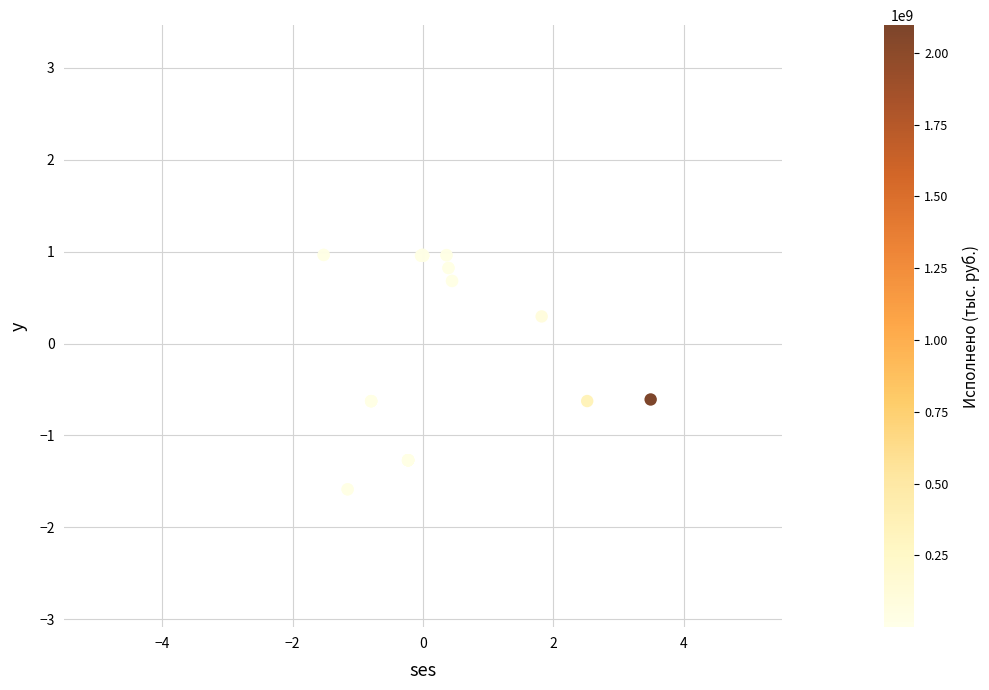

What Y value in the scatter plot is closest to 0?

0.3